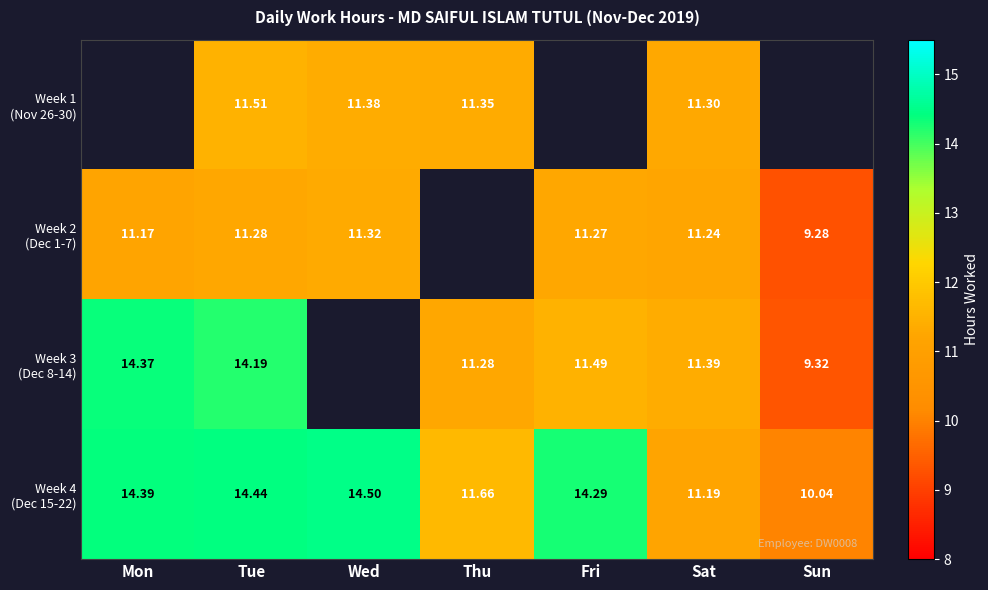

Which series has the largest total across all categories?

Week 4 (Dec 15-22)